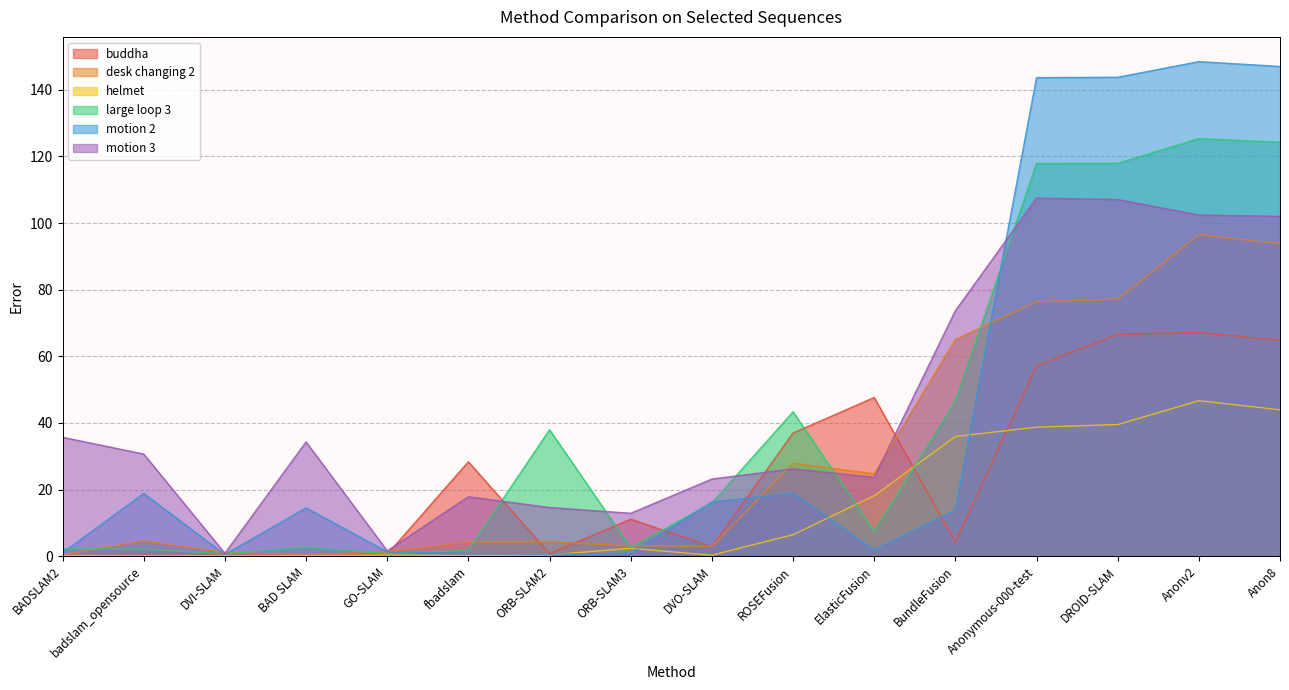

At which label does helmet first exceed 2?

ORB-SLAM3